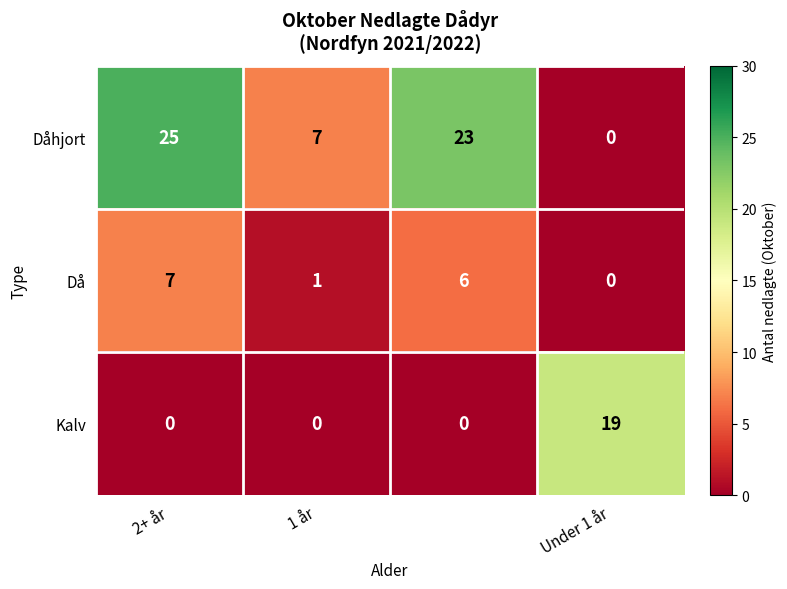

Reading left to right, what are all the values shown in this chart?

Dåhjort: 25	7	23	0
Då: 7	1	6	0
Kalv: 0	0	0	19